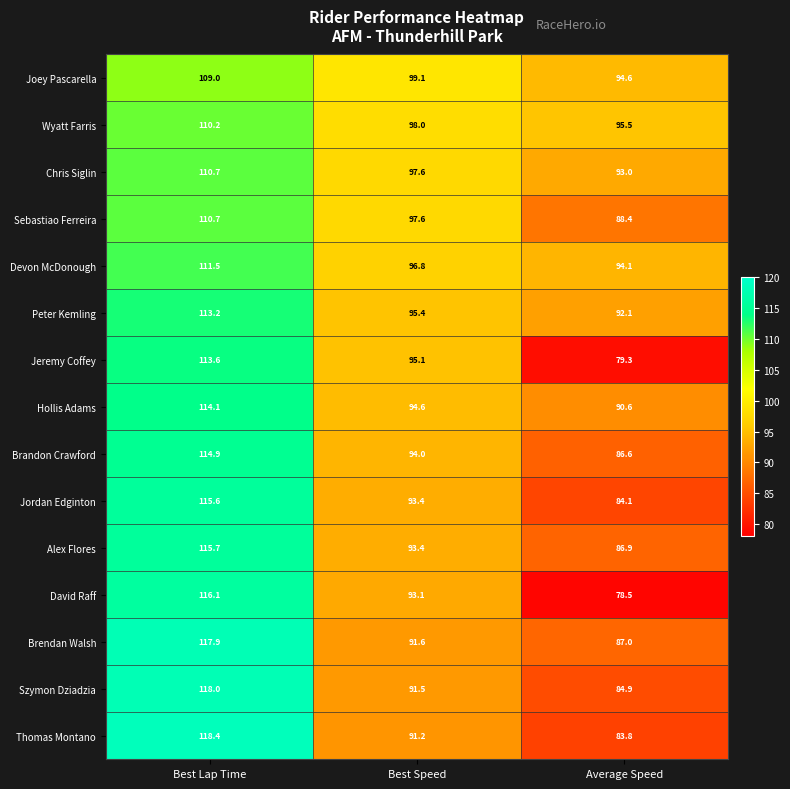

What is the total value across all series at Best Lap Time?

1709.6